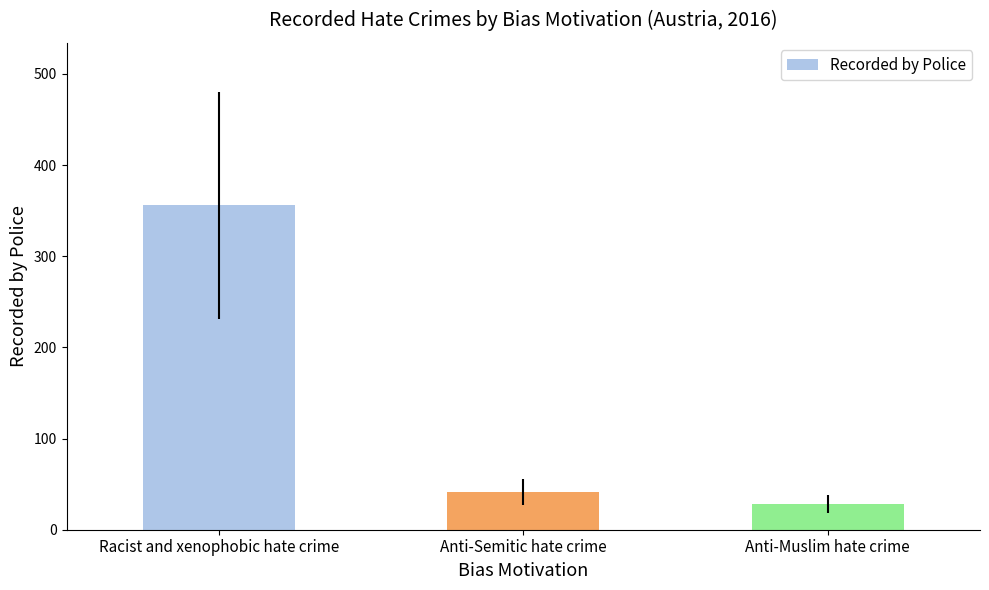

Are the bars horizontal?

No